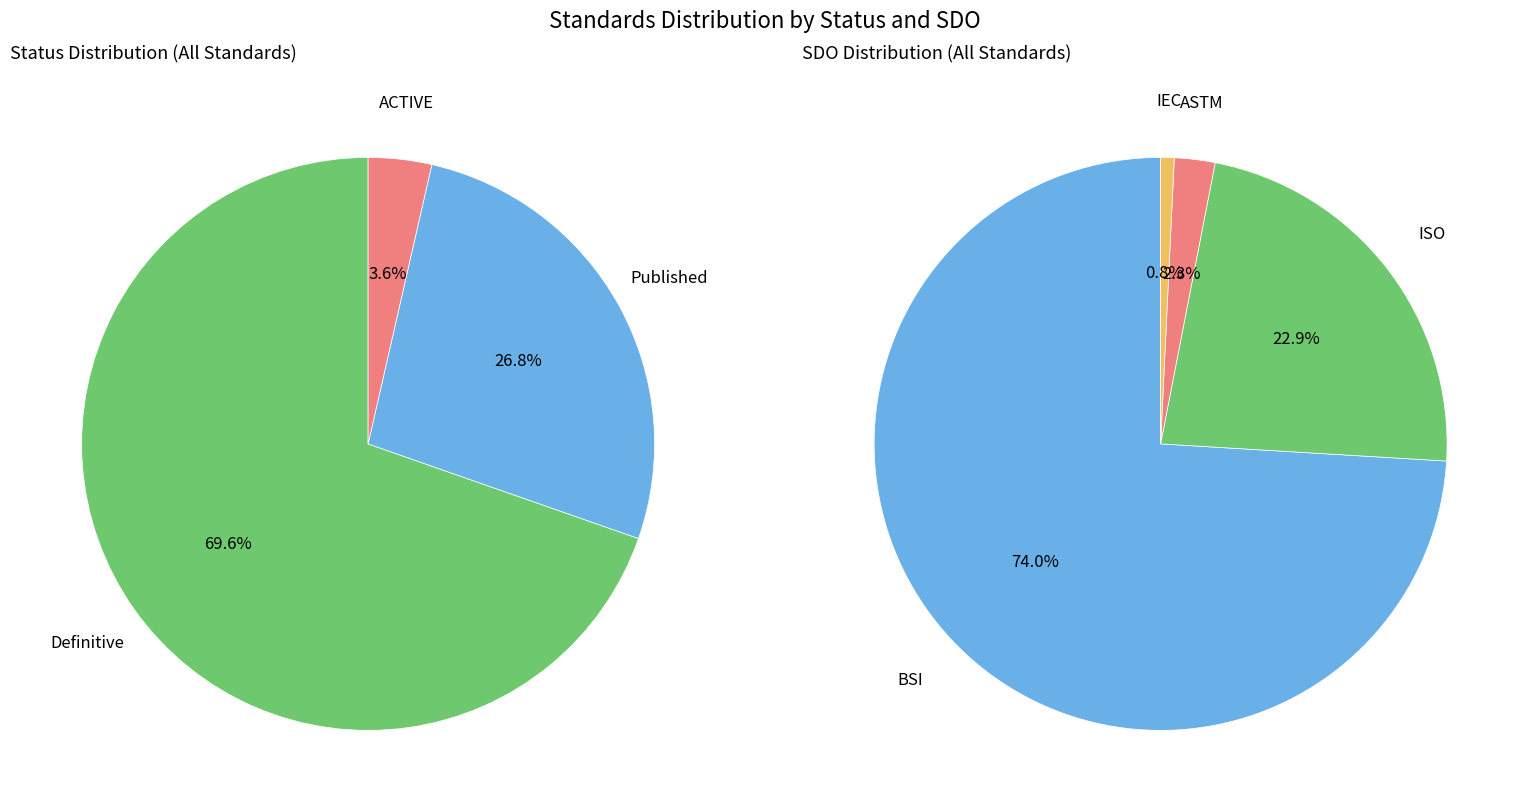

What is the largest slice in the pie chart?

BSI